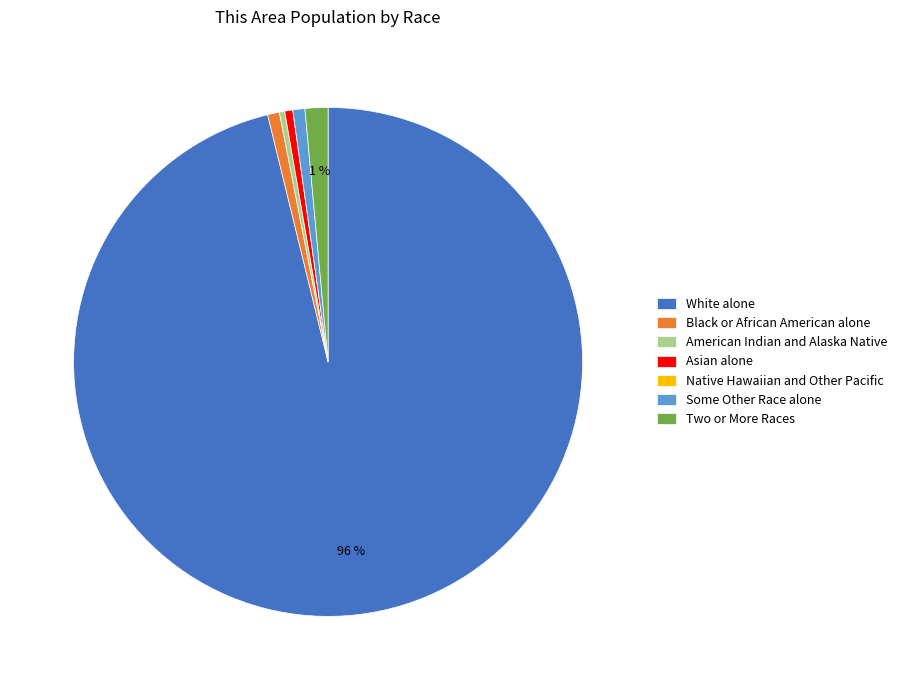

Do Two or More Races and Asian alone together represent more than half of the pie?

No